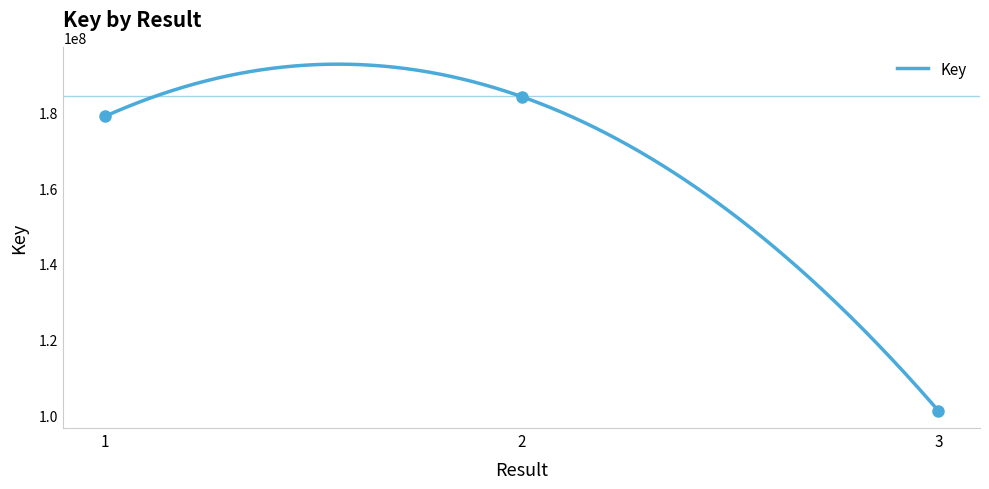

Approximately how many times larger is the value at 1 compared to 2?

1.0